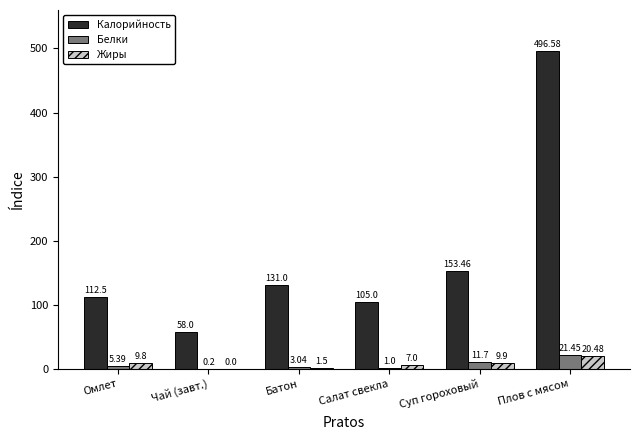

How many values in Жиры are above zero?

5